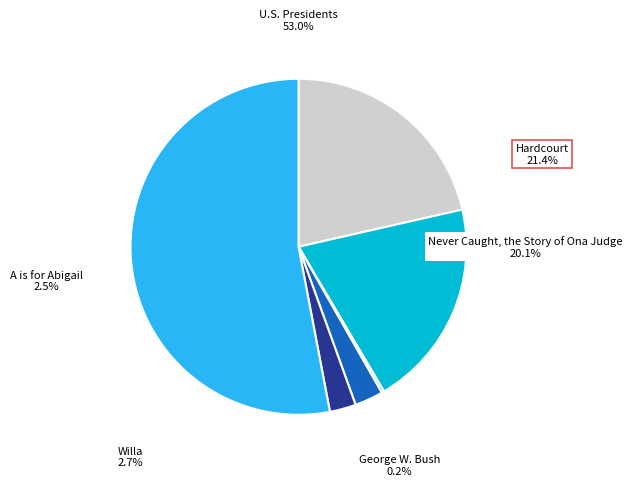

True or false: Willa accounts for 3% of the total.

True